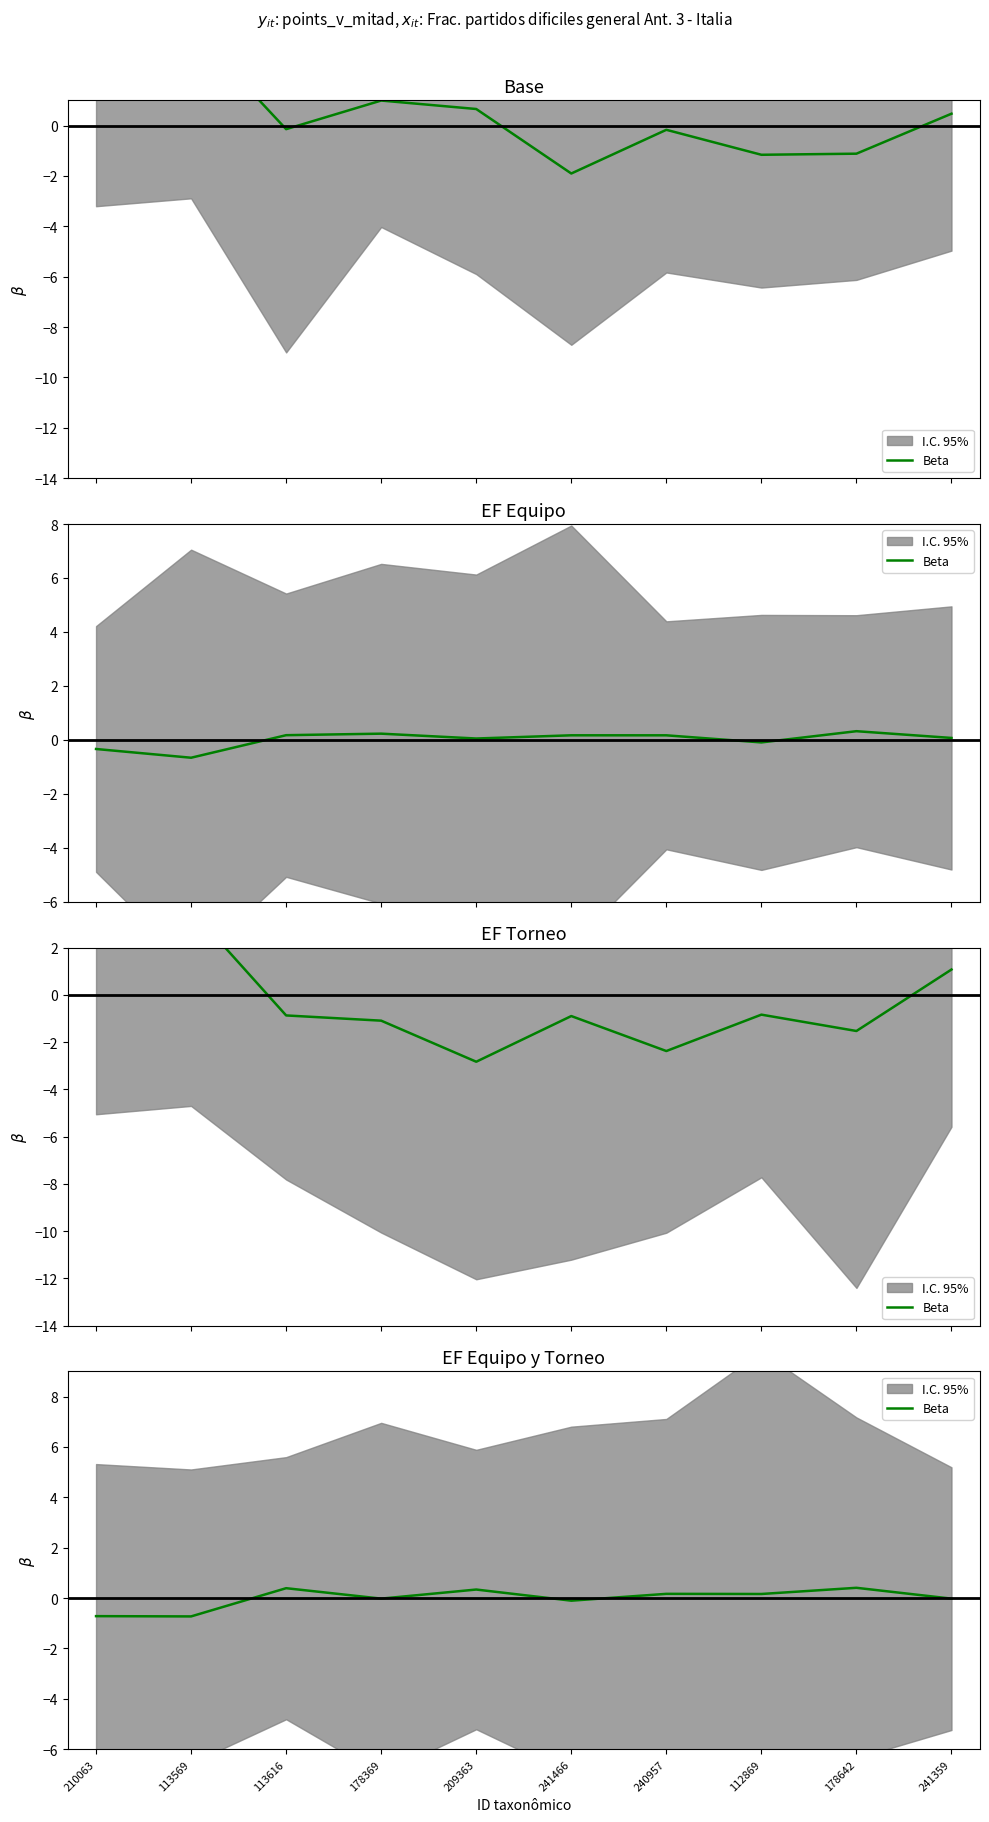

What is the label of the 4th point from the right?

240957